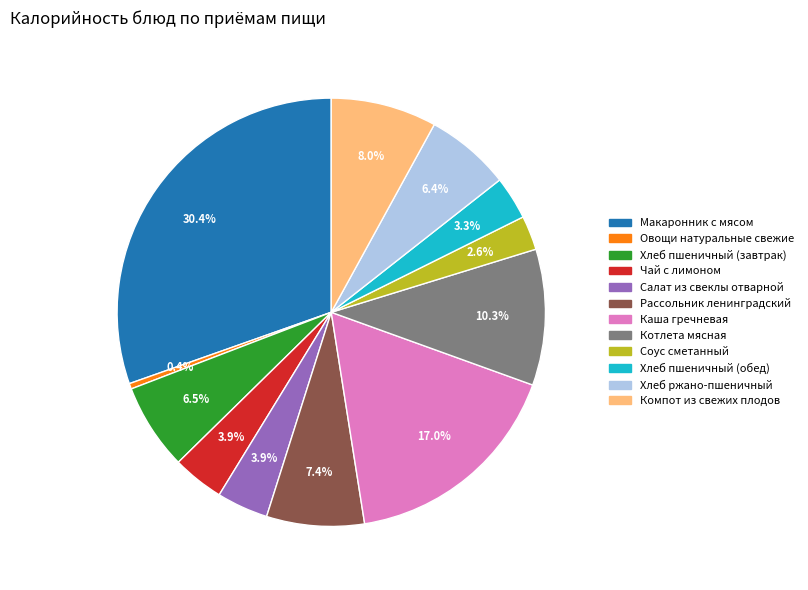

Which category has the biggest portion of the pie?

Макаронник с мясом